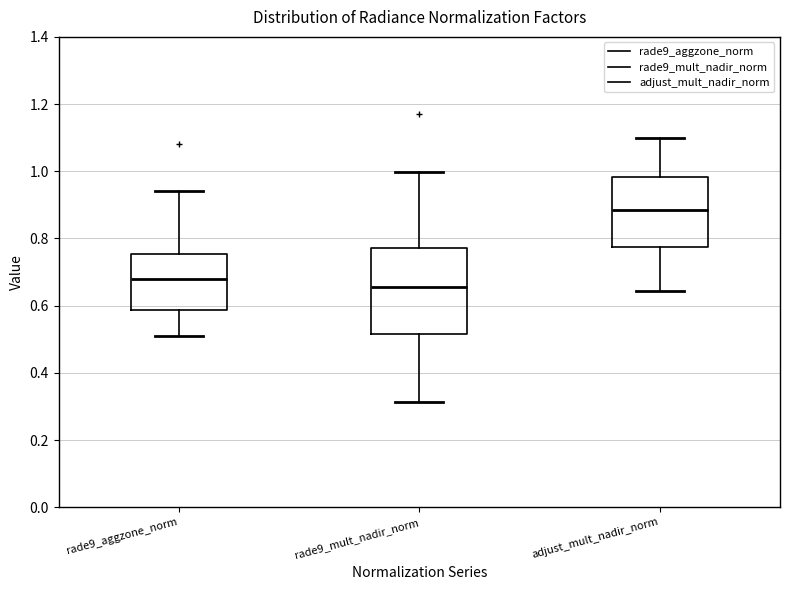

Which box's median line is the lowest?

rade9_mult_nadir_norm